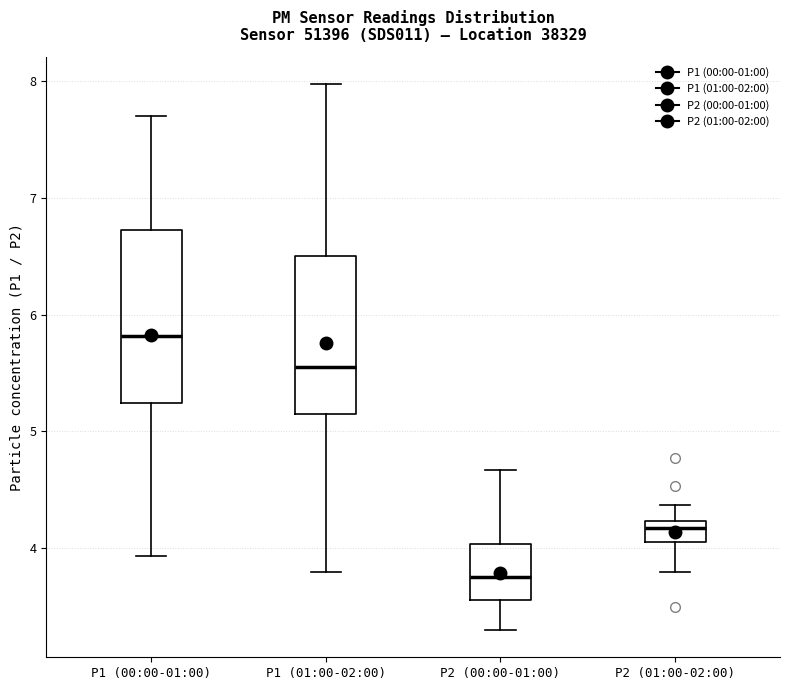

Which box's median line is the highest?

P1 (00:00-01:00)